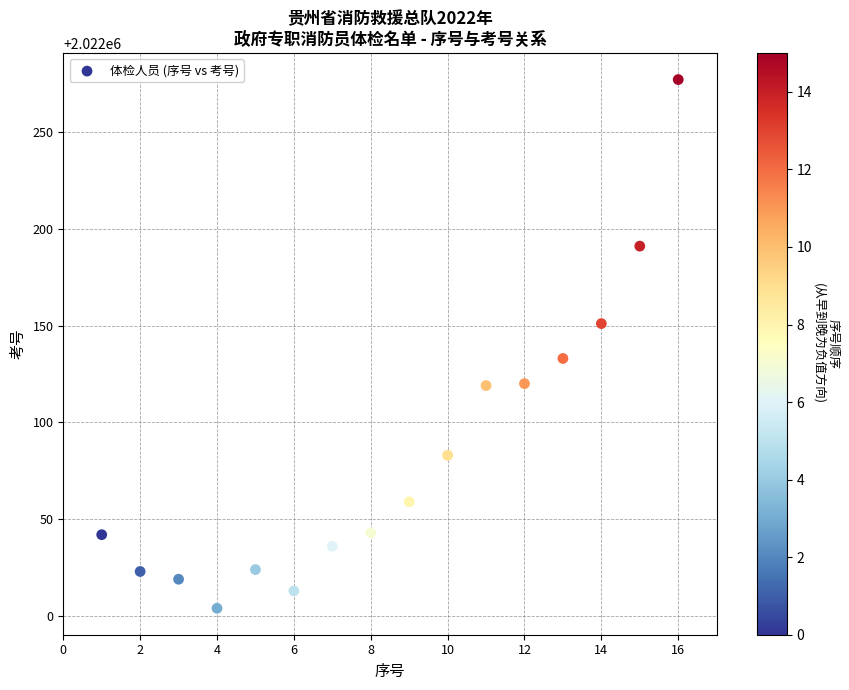

What Y value in the scatter plot is closest to 2022140?

2022133